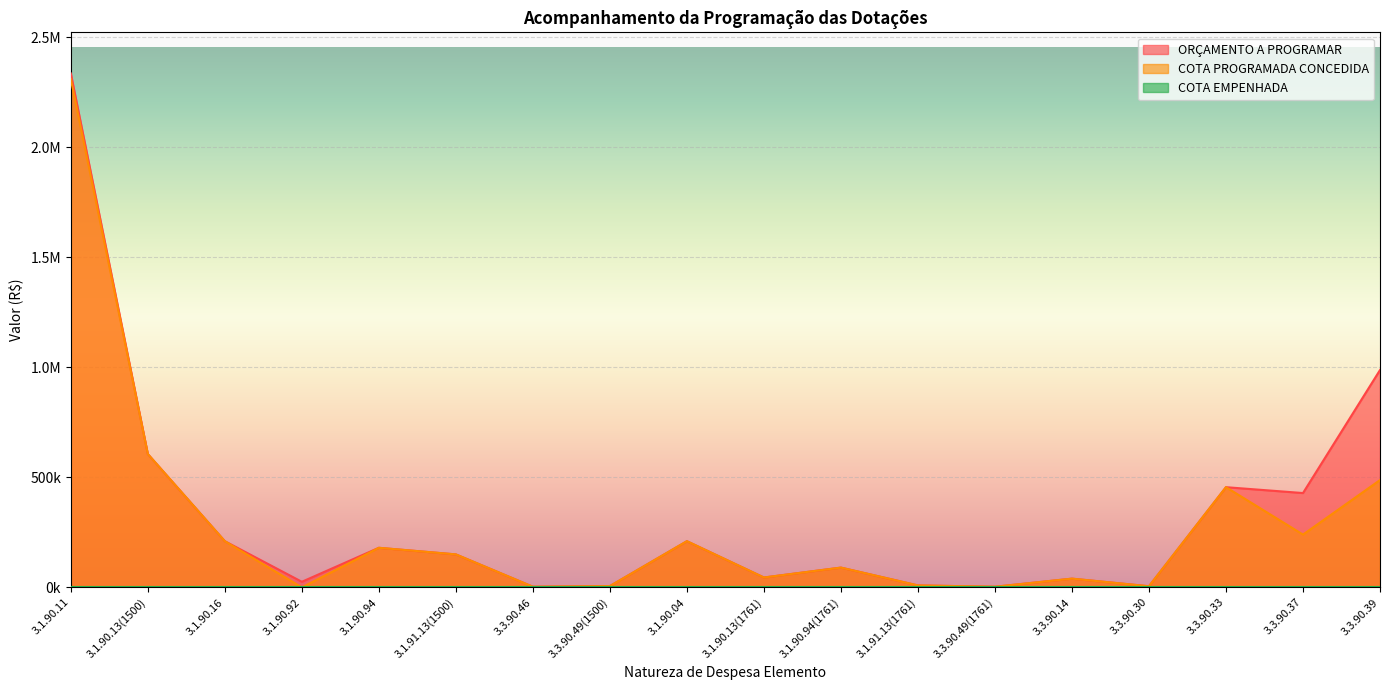

True or false: COTA PROGRAMADA CONCEDIDA and ORÇAMENTO A PROGRAMAR intersect in this chart.

False